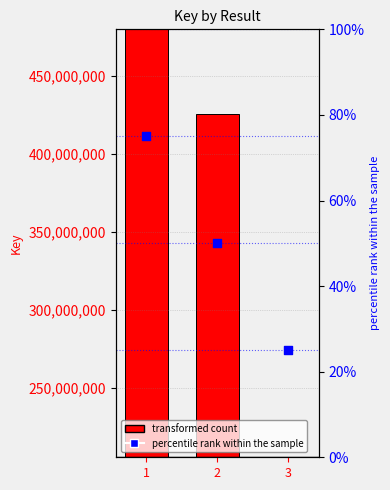

What is the total value across all series at 3?

205301758